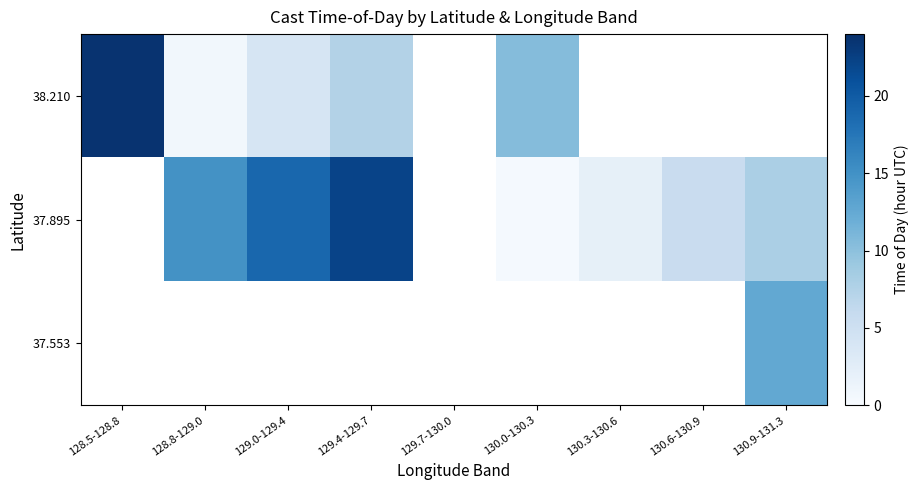

Is the value of 38.210 at 130.6-130.9 greater than the value of 37.895 at 130.0-130.3?

No